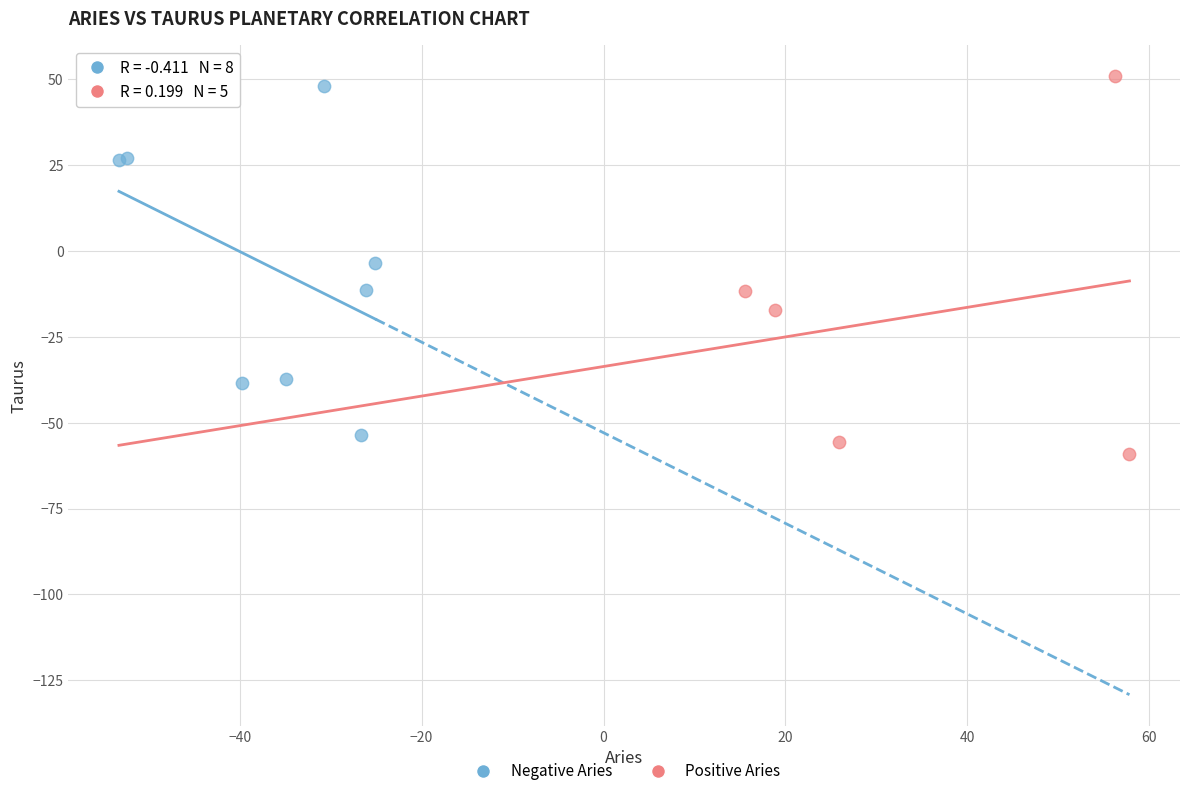

Which series has the widest spread of Y values?

Positive Aries